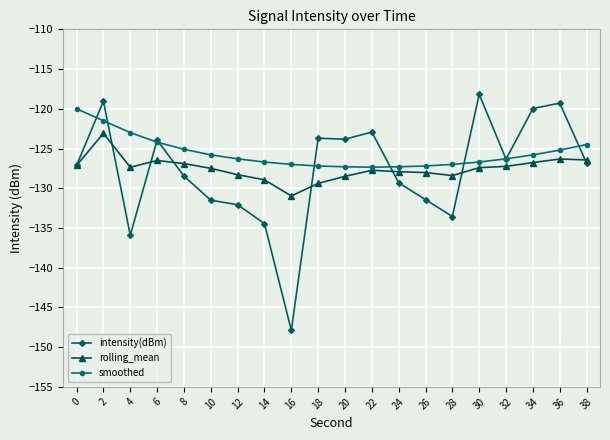

Which series ends up on top after the final intersection of smoothed and intensity(dBm)?

smoothed